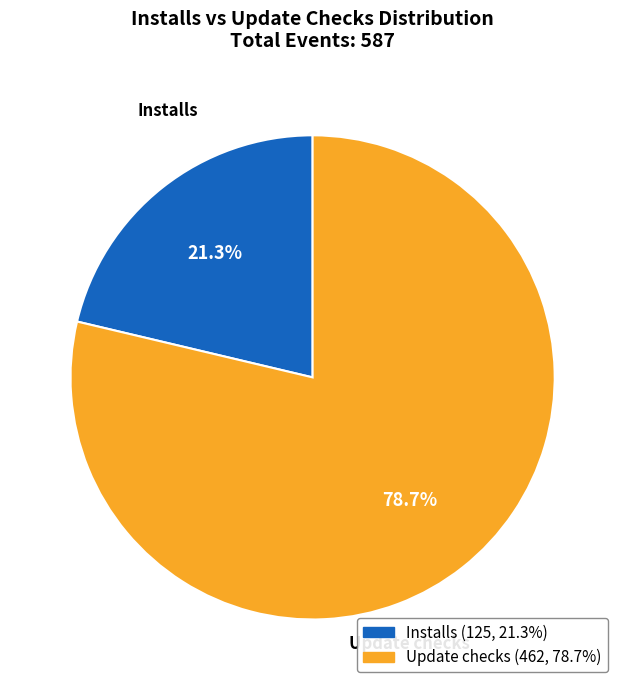

Rank the categories by value from highest to lowest.

Update checks, Installs